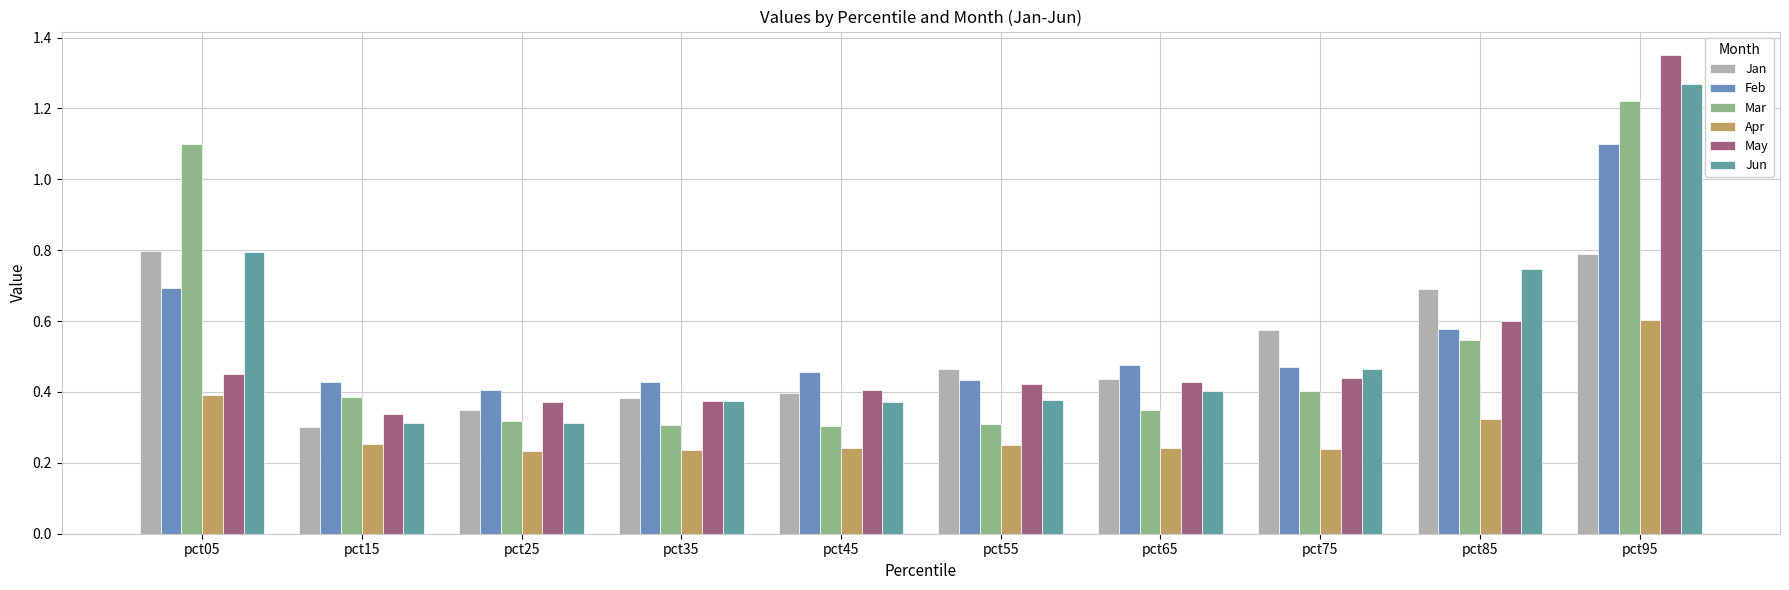

How many Jan values are between 0 and 1?

10